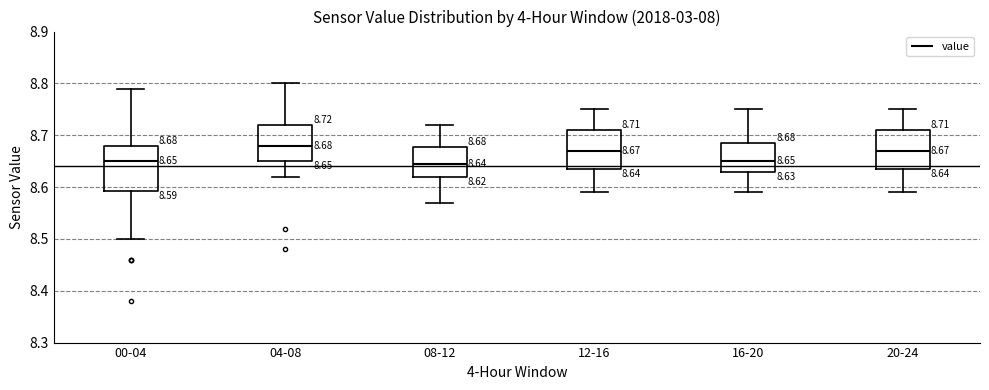

Which box is the tallest, from its lower edge to its upper edge?

00-04